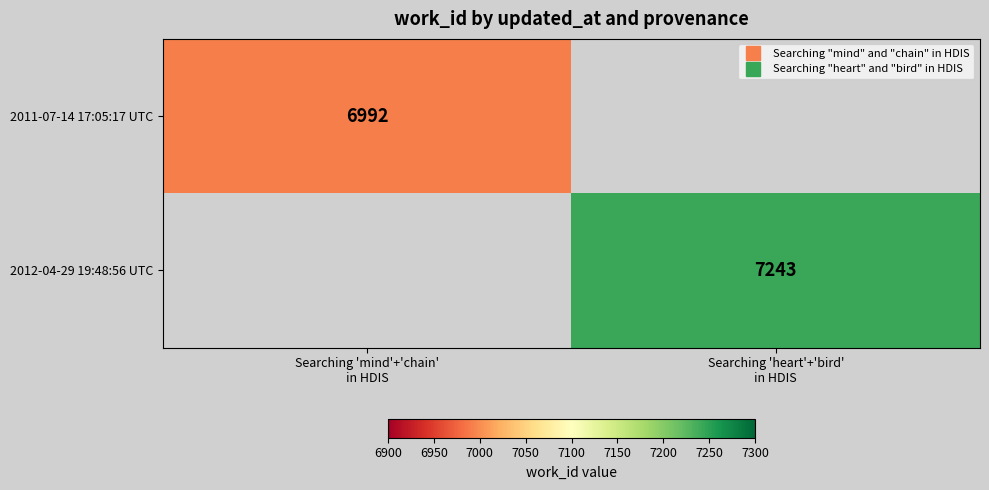

The 2012-04-29 19:48:56 UTC series shows 7243 at Searching 'heart'+'bird' in HDIS. True or false?

True